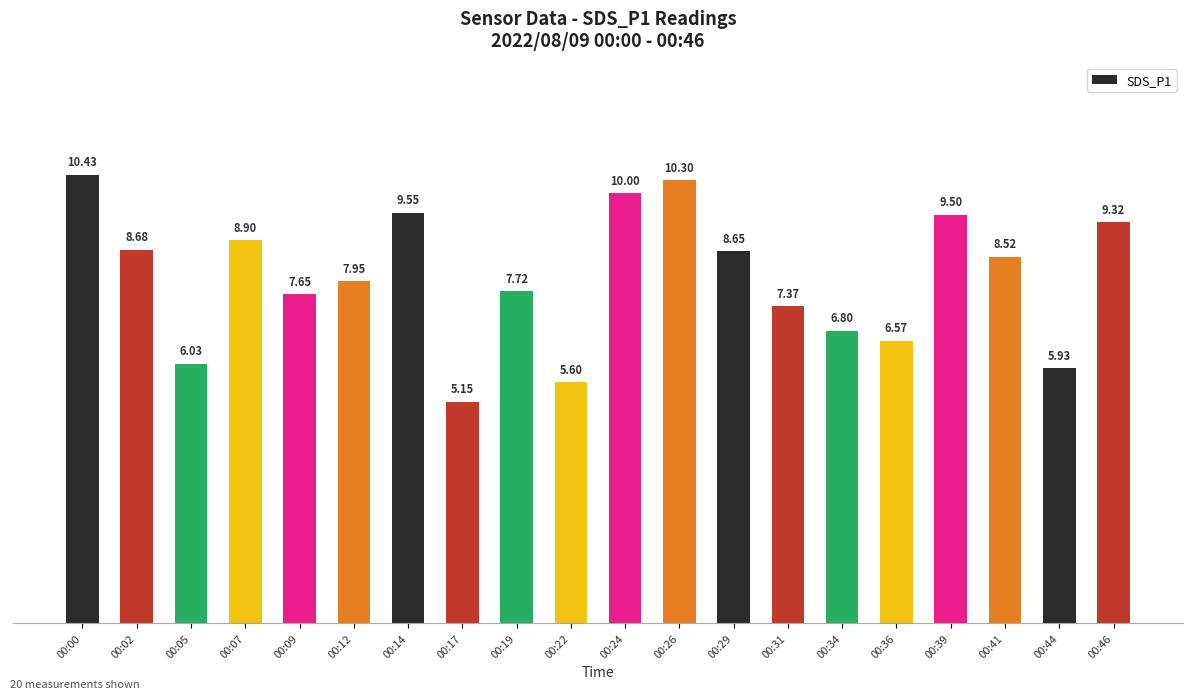

What is the ratio of the value at 00:36 to the value at 00:09?

0.9